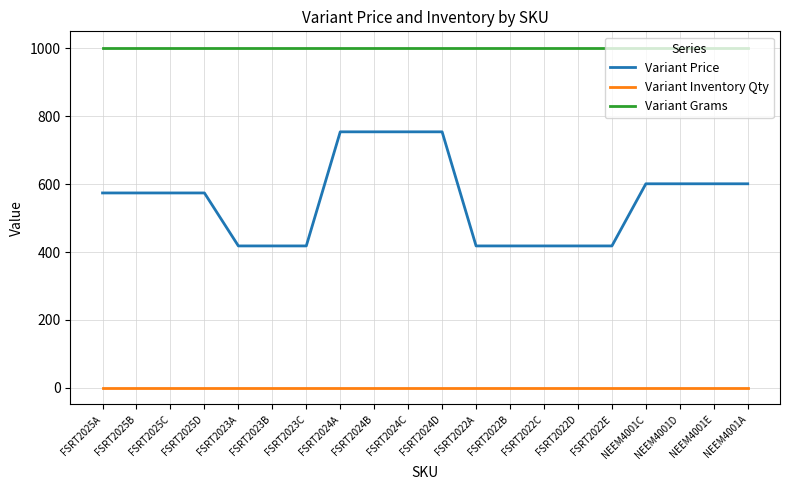

Is this an area chart (filled region under the line)?

No